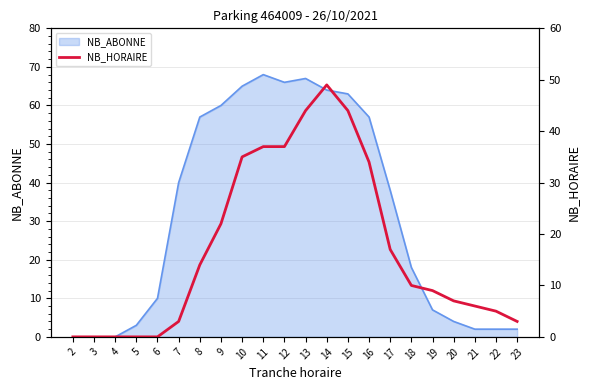

Reading left to right, list all the values displayed in this chart.

2=0	3=0	4=0	5=0	6=0	7=3	8=14	9=22	10=35	11=37	12=37	13=44	14=49	15=44	16=34	17=17	18=10	19=9	20=7	21=6	22=5	23=3